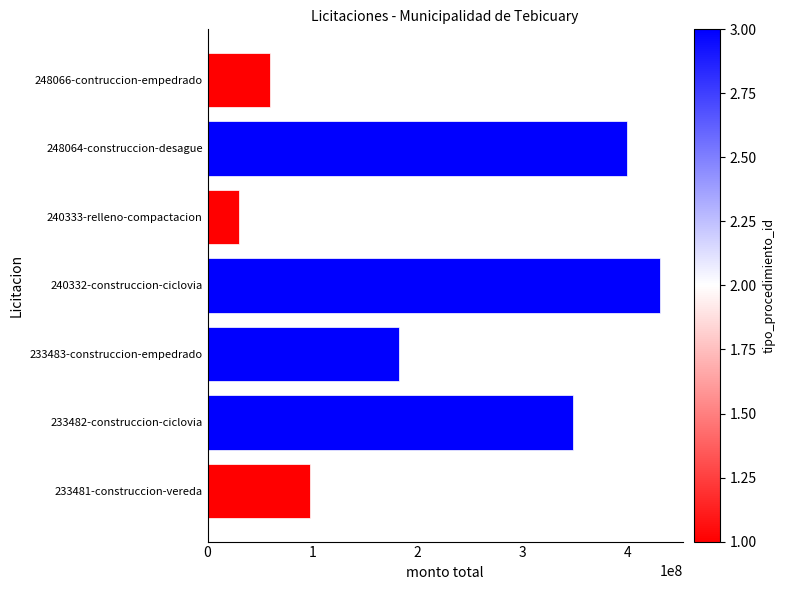

What is the average value?

221351571